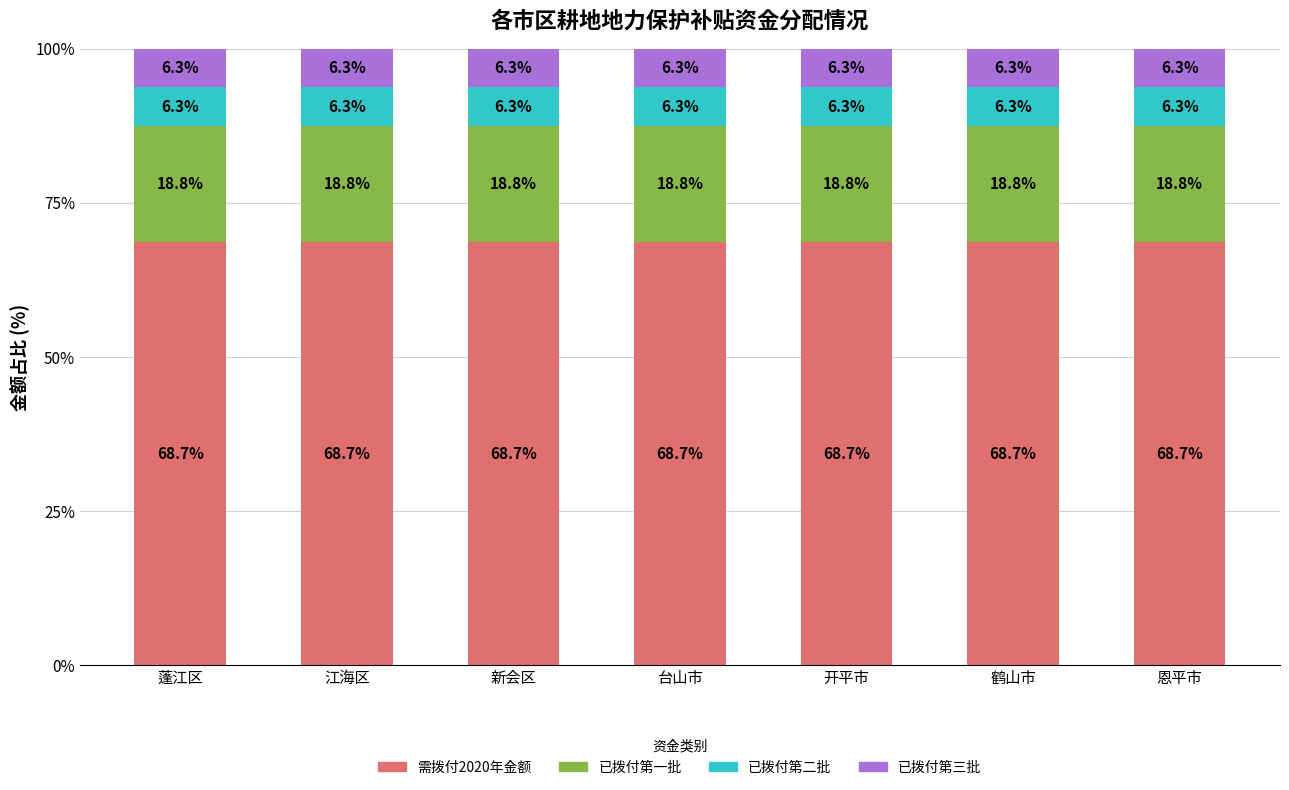

The 需拨付2020年金额 series shows 68.7 at 江海区. True or false?

True